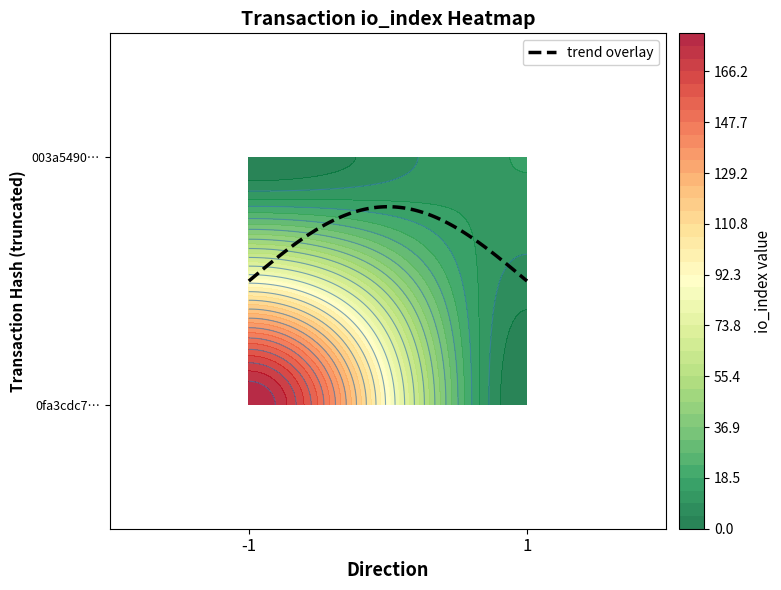

List the series in order of their overall mean, highest first.

0fa3cdc77d42189f2530d8856992d91b472499e, 003a5490f3d33389431120f397c679bc6153e6e